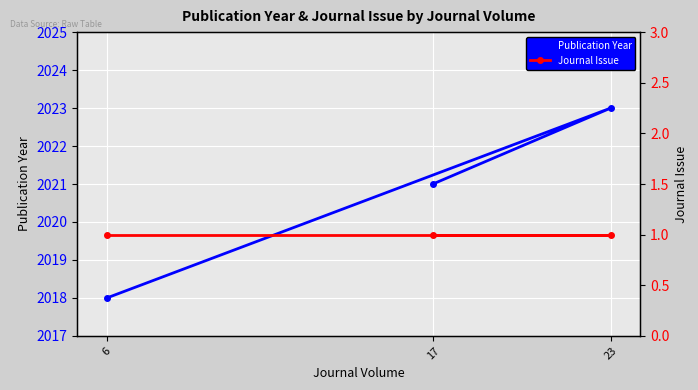

Does the chart display data point markers on the line(s)?

Yes